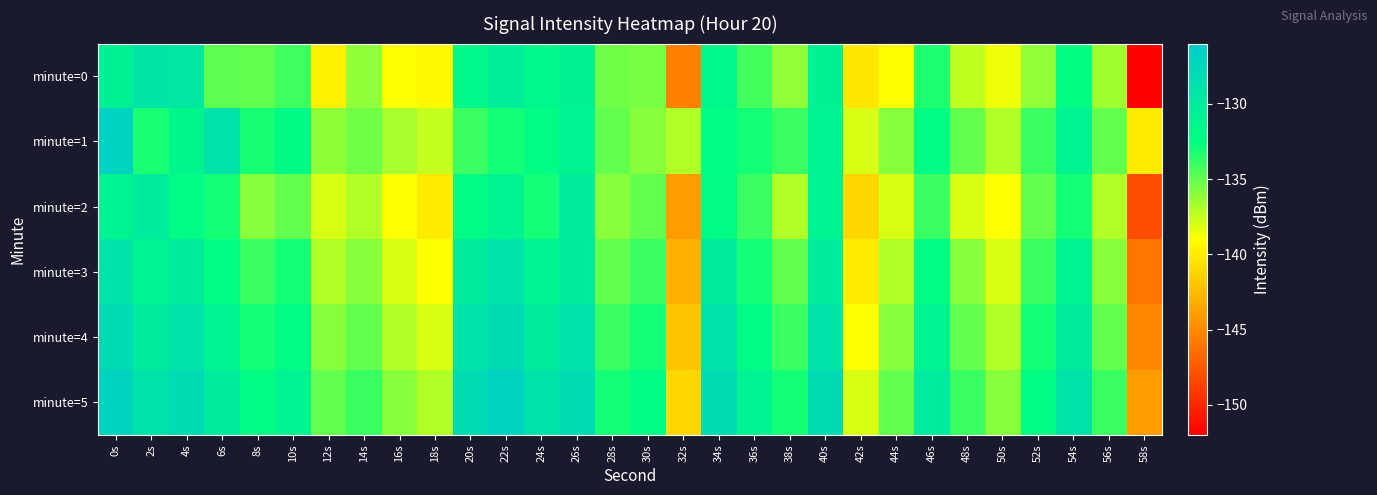

Reading left to right, extract all data points from this chart.

minute=0: 0s=-130.7	2s=-129.2	4s=-129.6	6s=-134.9	8s=-135.0	10s=-134.1	12s=-139.7	14s=-136.1	16s=-139.0	18s=-139.3	20s=-131.5	22s=-130.3	24s=-131.5	26s=-130.8	28s=-135.4	30s=-135.6	32s=-145.4	34s=-131.5	36s=-134.2	38s=-136.2	40s=-130.7	42s=-140.2	44s=-139.1	46s=-133.3	48s=-137.3	50s=-138.5	52s=-136.2	54s=-132.2	56s=-136.6	58s=-151.8
minute=1: 0s=-126.9	2s=-133.2	4s=-131.3	6s=-128.9	8s=-133.1	10s=-132.0	12s=-136.1	14s=-135.4	16s=-136.7	18s=-137.5	20s=-134.0	22s=-133.0	24s=-132.0	26s=-131.0	28s=-135.0	30s=-136.0	32s=-137.0	34s=-132.0	36s=-133.0	38s=-134.0	40s=-131.0	42s=-138.0	44s=-136.0	46s=-132.0	48s=-135.0	50s=-137.0	52s=-134.0	54s=-131.0	56s=-135.0	58s=-140.0
minute=2: 0s=-131.0	2s=-130.0	4s=-132.0	6s=-133.0	8s=-136.0	10s=-135.0	12s=-138.0	14s=-137.0	16s=-139.0	18s=-140.0	20s=-132.0	22s=-131.0	24s=-133.0	26s=-130.0	28s=-136.0	30s=-135.0	32s=-144.0	34s=-132.0	36s=-134.0	38s=-137.0	40s=-131.0	42s=-141.0	44s=-138.0	46s=-134.0	48s=-138.0	50s=-139.0	52s=-135.0	54s=-133.0	56s=-137.0	58s=-148.0
minute=3: 0s=-129.0	2s=-131.0	4s=-130.0	6s=-132.0	8s=-134.0	10s=-133.0	12s=-137.0	14s=-136.0	16s=-138.0	18s=-139.0	20s=-130.0	22s=-129.0	24s=-131.0	26s=-130.0	28s=-135.0	30s=-134.0	32s=-143.0	34s=-130.0	36s=-133.0	38s=-135.0	40s=-130.0	42s=-140.0	44s=-137.0	46s=-132.0	48s=-136.0	50s=-138.0	52s=-134.0	54s=-131.0	56s=-136.0	58s=-146.0
minute=4: 0s=-128.0	2s=-130.0	4s=-129.0	6s=-131.0	8s=-133.0	10s=-132.0	12s=-136.0	14s=-135.0	16s=-137.0	18s=-138.0	20s=-129.0	22s=-128.0	24s=-130.0	26s=-129.0	28s=-134.0	30s=-133.0	32s=-142.0	34s=-129.0	36s=-132.0	38s=-134.0	40s=-129.0	42s=-139.0	44s=-136.0	46s=-131.0	48s=-135.0	50s=-137.0	52s=-133.0	54s=-130.0	56s=-135.0	58s=-145.0
minute=5: 0s=-127.0	2s=-129.0	4s=-128.0	6s=-130.0	8s=-132.0	10s=-131.0	12s=-135.0	14s=-134.0	16s=-136.0	18s=-137.0	20s=-128.0	22s=-127.0	24s=-129.0	26s=-128.0	28s=-133.0	30s=-132.0	32s=-141.0	34s=-128.0	36s=-131.0	38s=-133.0	40s=-128.0	42s=-138.0	44s=-135.0	46s=-130.0	48s=-134.0	50s=-136.0	52s=-132.0	54s=-129.0	56s=-134.0	58s=-144.0